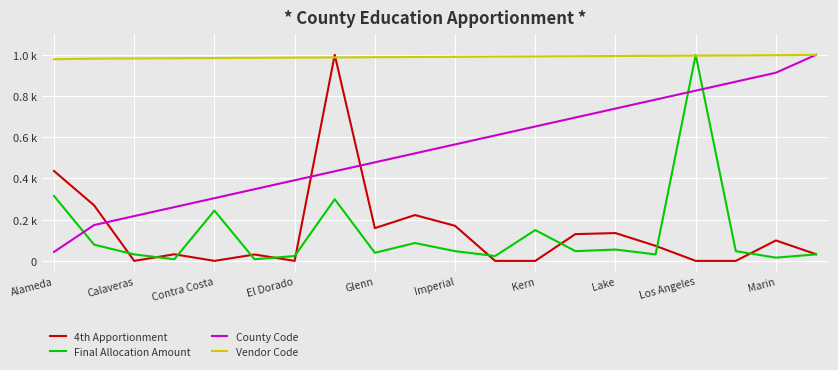

What are all the series names shown in the legend?

4th Apportionment, Final Allocation Amount, County Code, Vendor Code